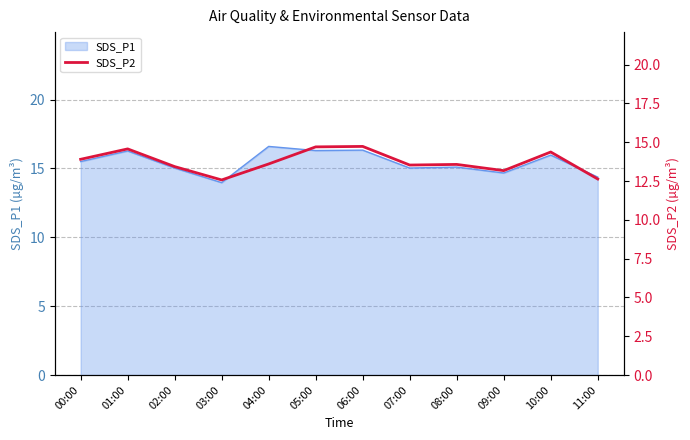

What is the label of the 5th point from the right?

07:00